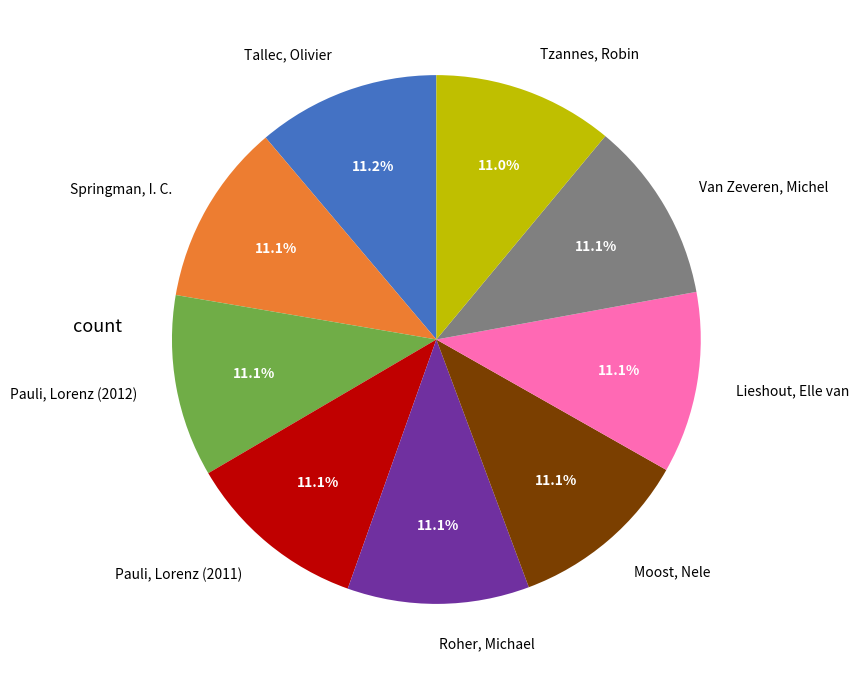

To the nearest percent, what is the average slice percentage?

11%